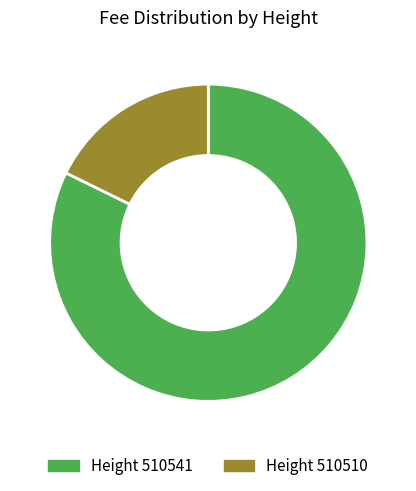

Which category accounts for the majority?

Height 510541